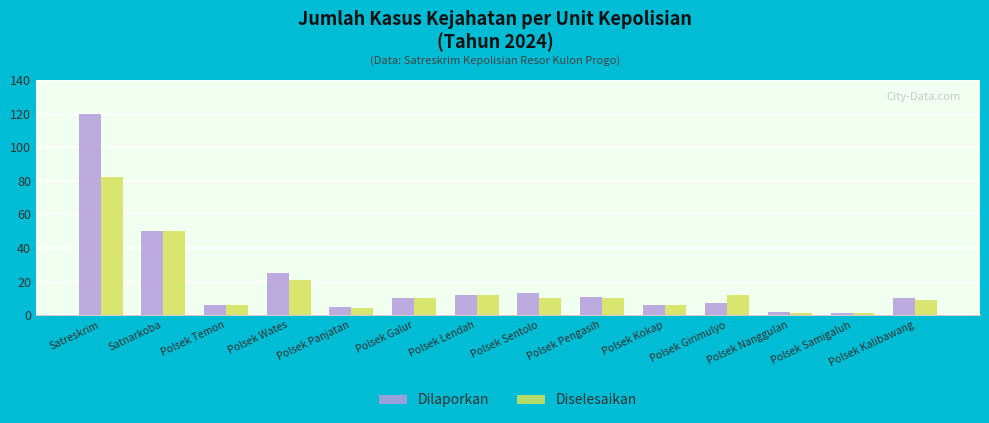

Between Satnarkoba and Polsek Pengasih, which series saw the biggest shift?

Diselesaikan